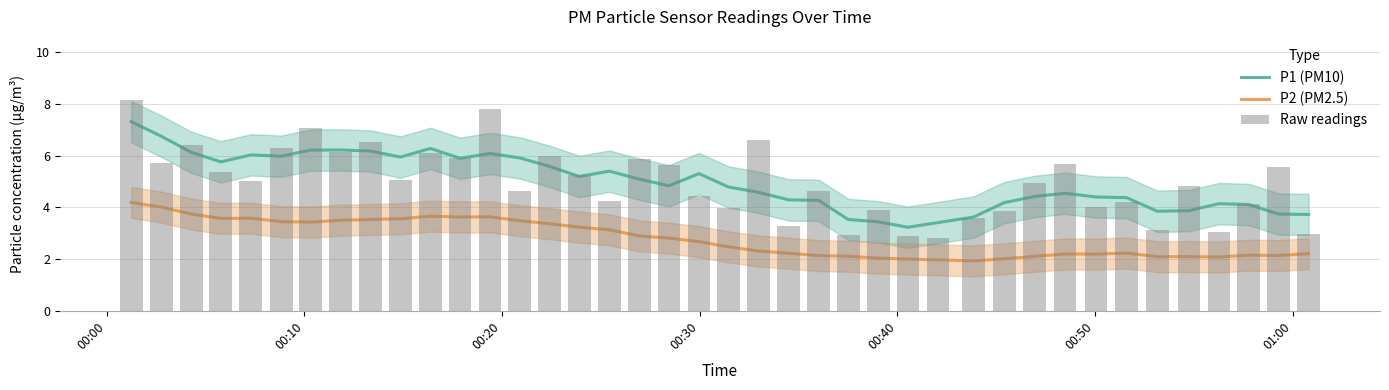

True or false: P2 (PM2.5) has a value of 1.1 at 24.

False